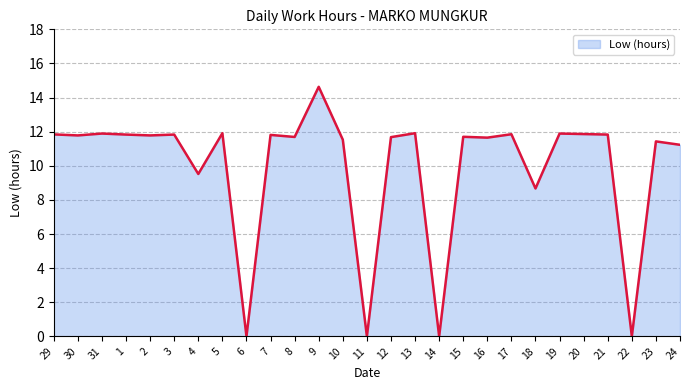

Reading left to right, list all the values displayed in this chart.

11.8	11.8	11.9	11.8	11.8	11.8	9.5	11.9	0.0	11.8	11.7	14.6	11.5	0.0	11.7	11.9	0.0	11.7	11.7	11.8	8.7	11.9	11.9	11.8	0.0	11.4	11.2